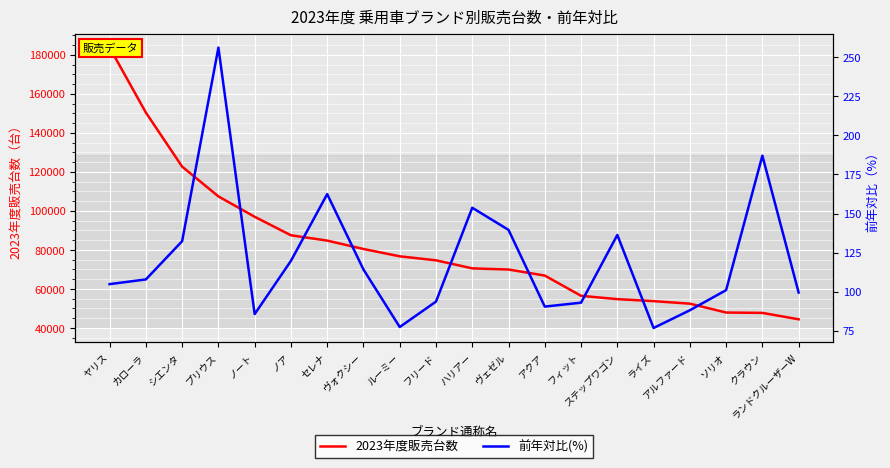

Count the number of data series in this chart.

2